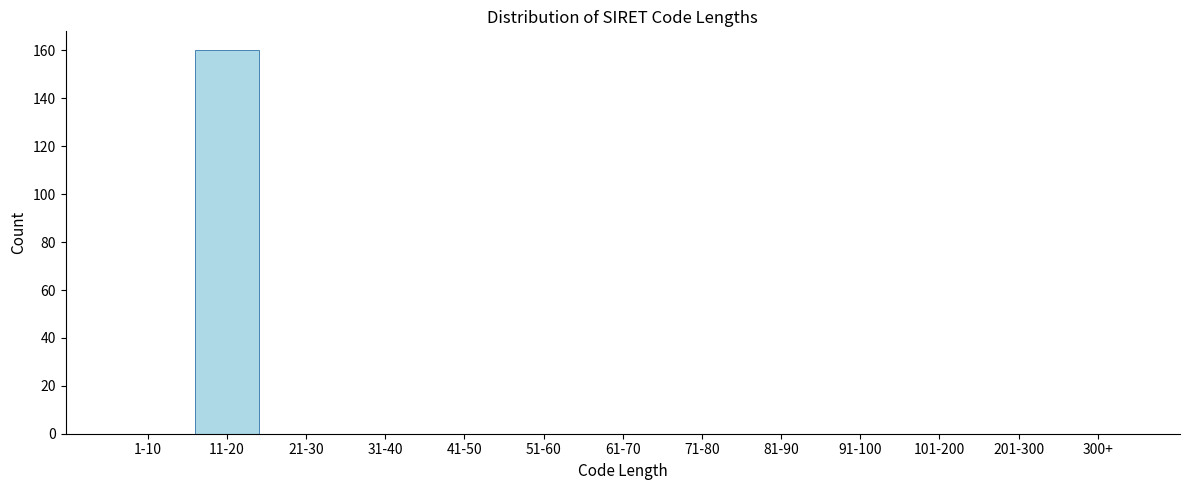

Reading left to right, transcribe all the data shown in this chart.

1-10=0	11-20=160	21-30=0	31-40=0	41-50=0	51-60=0	61-70=0	71-80=0	81-90=0	91-100=0	101-200=0	201-300=0	300+=0